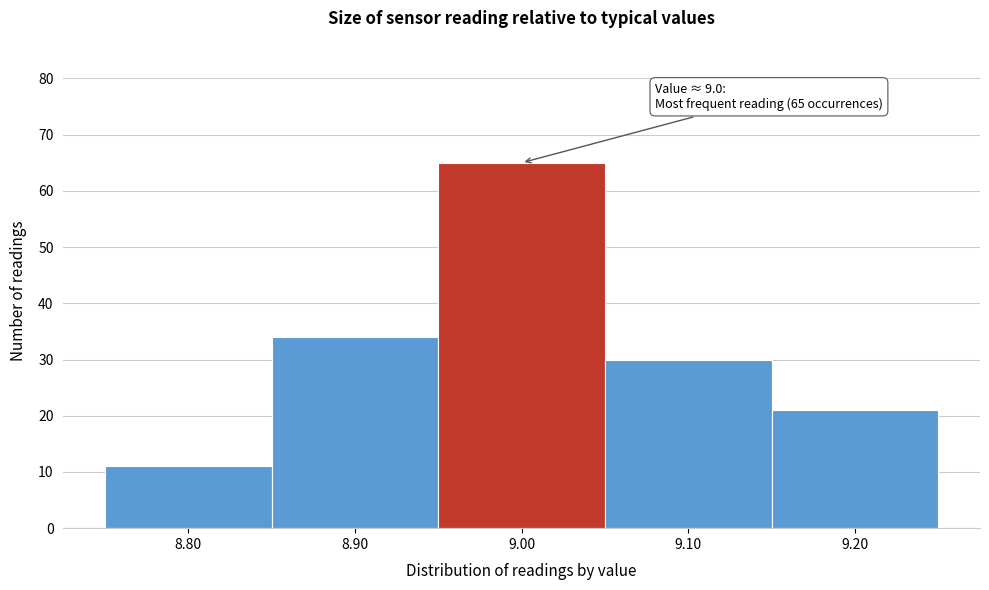

Which range on the x-axis has the tallest bar?

8.95 to 9.05